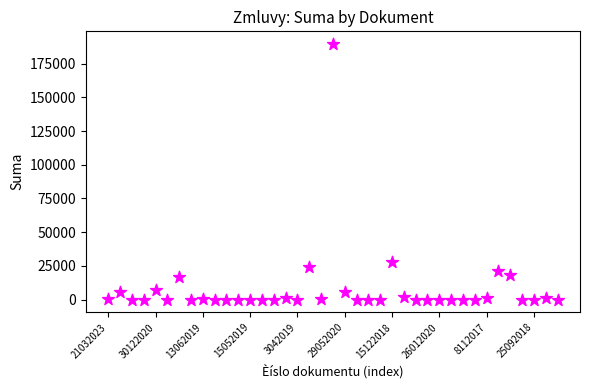

What Y value in the scatter plot is closest to 94761?

27944.8